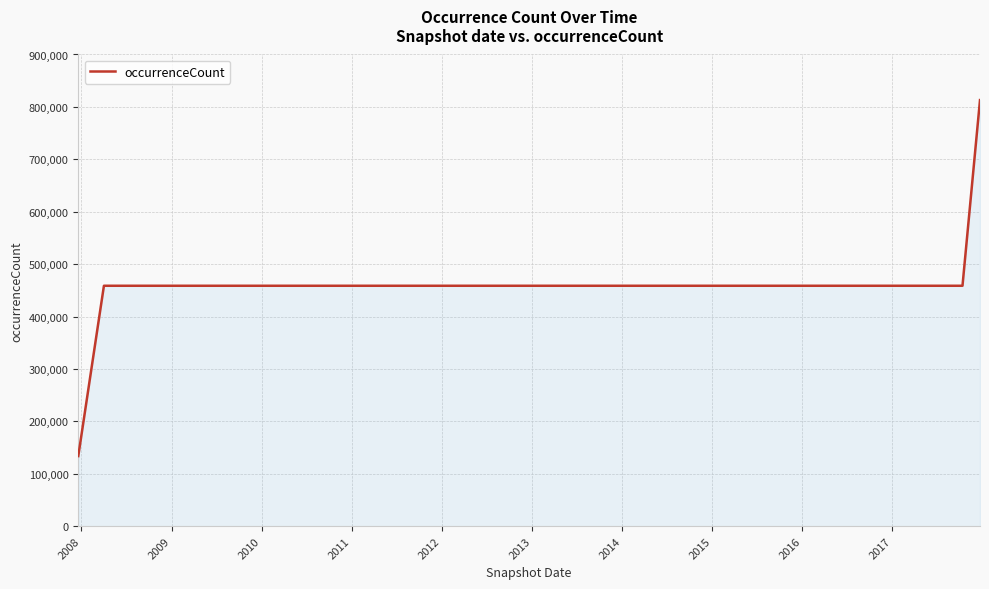

How many lines are shown in the chart?

1